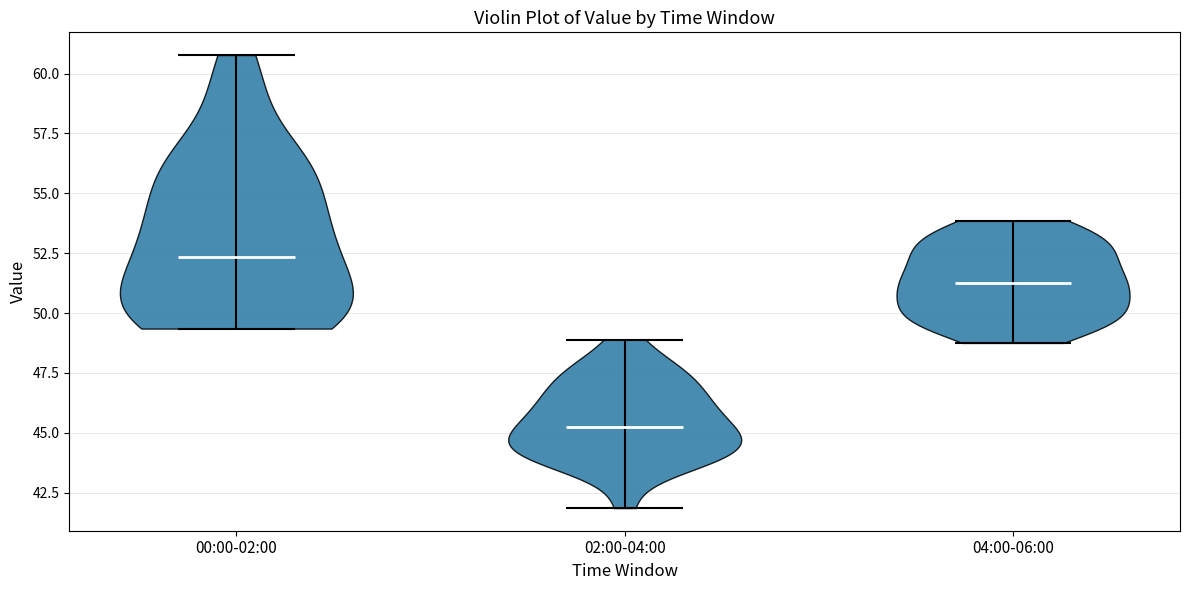

Reading left to right, read every violin against the y-axis: where its median line is, and the lowest and highest points it reaches. The values are not printed on the chart, so give them approximately, as read against the axis.

00:00-02:00: median line 52.5, lowest point 49.5, highest point 61.0
02:00-04:00: median line 45.0, lowest point 42.0, highest point 49.0
04:00-06:00: median line 51.5, lowest point 49.0, highest point 54.0